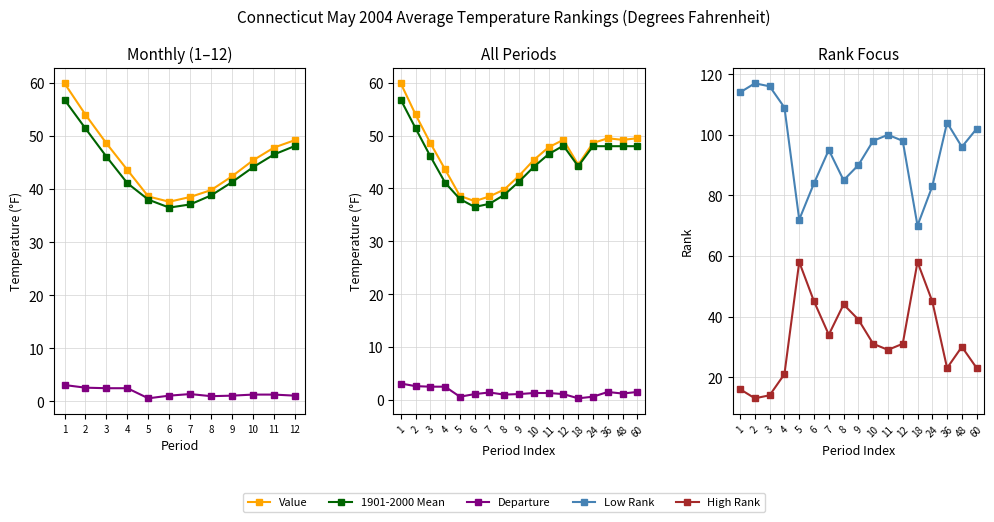

What is the difference between the maximum and minimum values in the Value series?

22.3